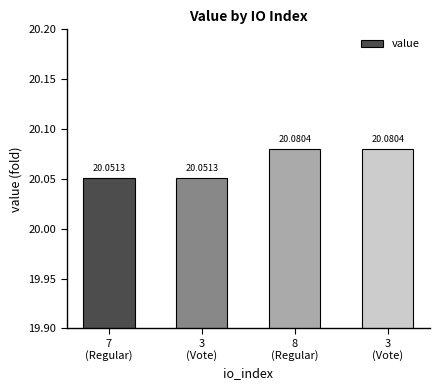

How many bars are there in total?

4